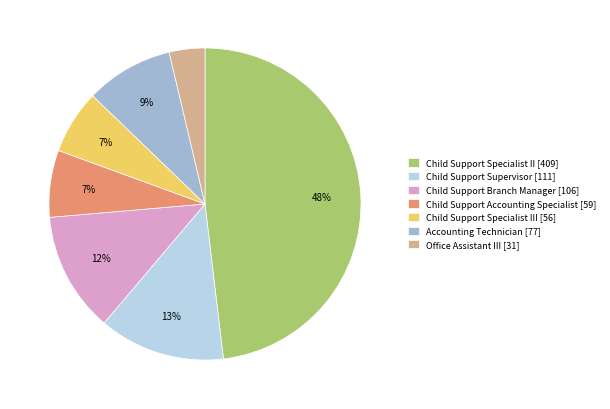

How many slices are in this pie chart?

7